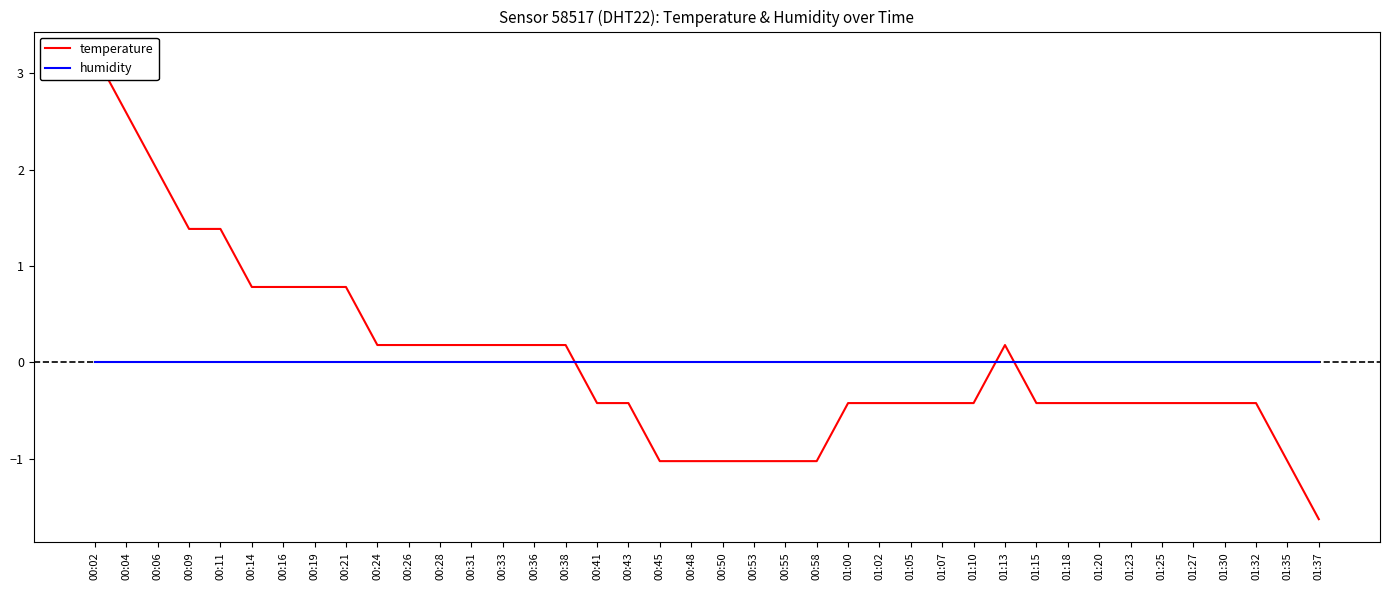

What is the value of the temperature point at the 18th from the left?

-0.4